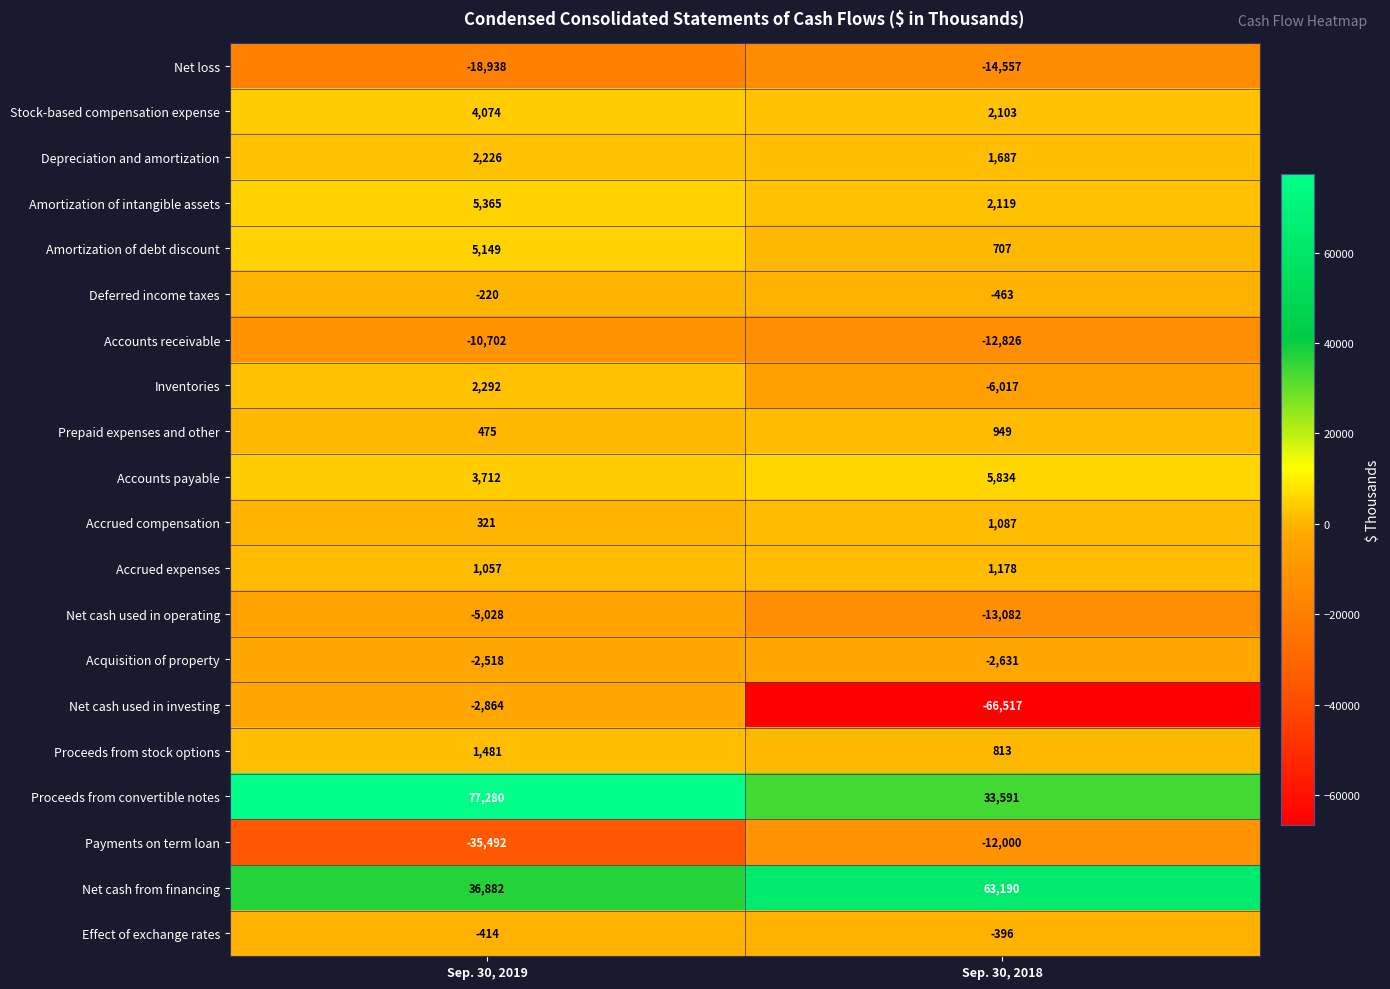

Is the value of Depreciation and amortization at Sep. 30, 2019 greater than the value of Net cash used in investing at Sep. 30, 2019?

Yes